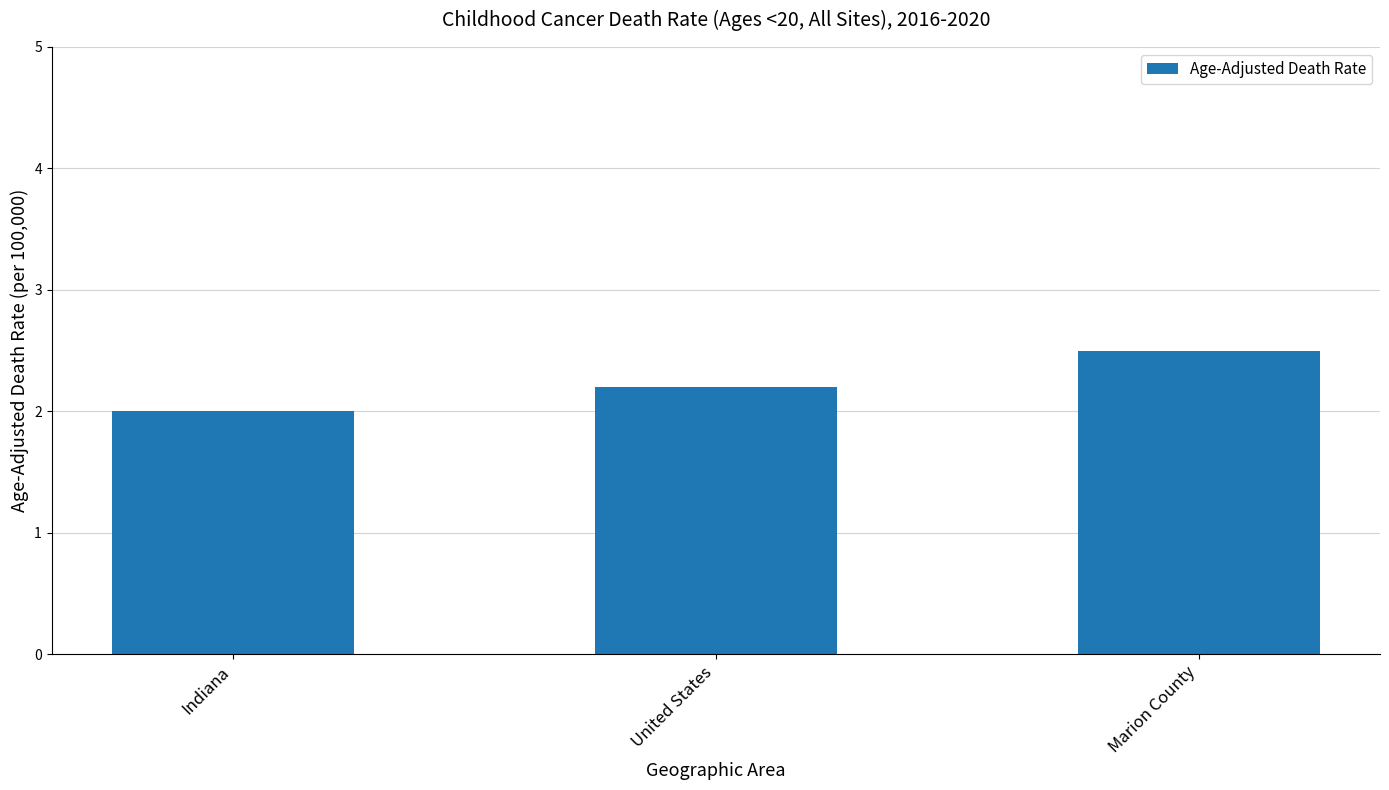

True or false: the data shows 2.5 at Marion County.

True